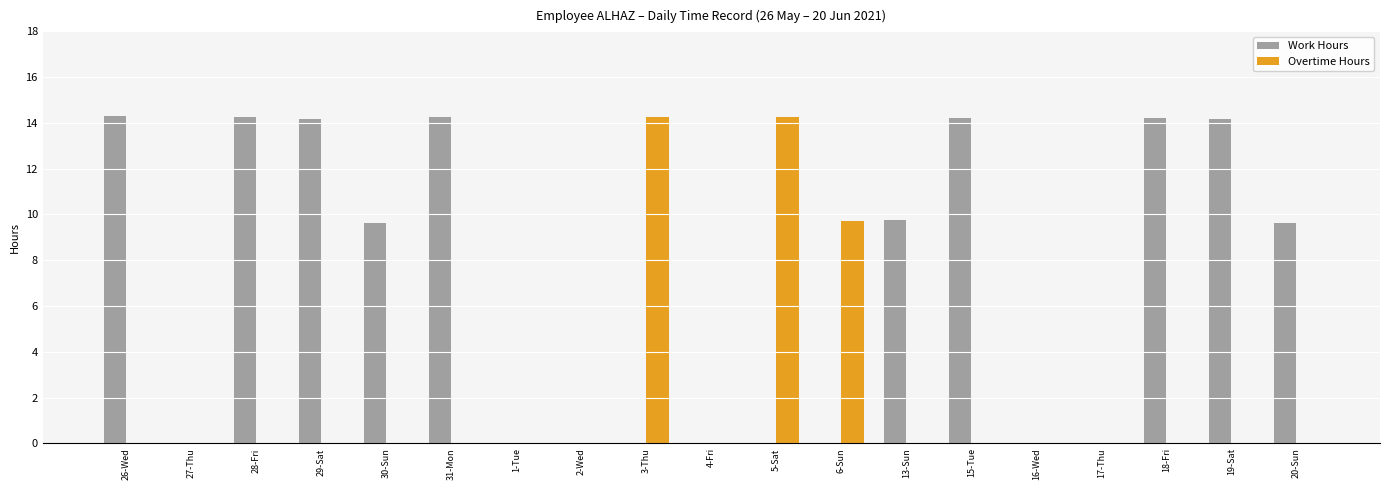

What is the sum of all Overtime Hours values?

38.2